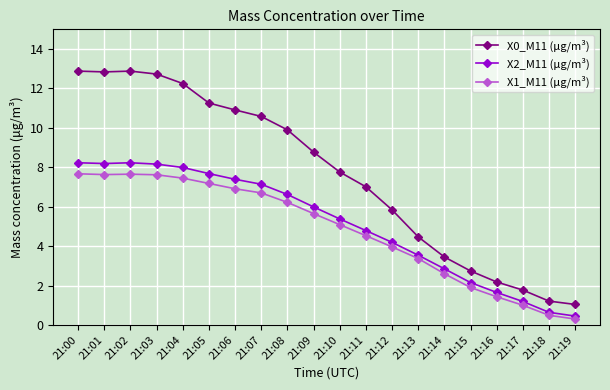

What is the average value of the X1_M11 (μg/m³) series?

4.8